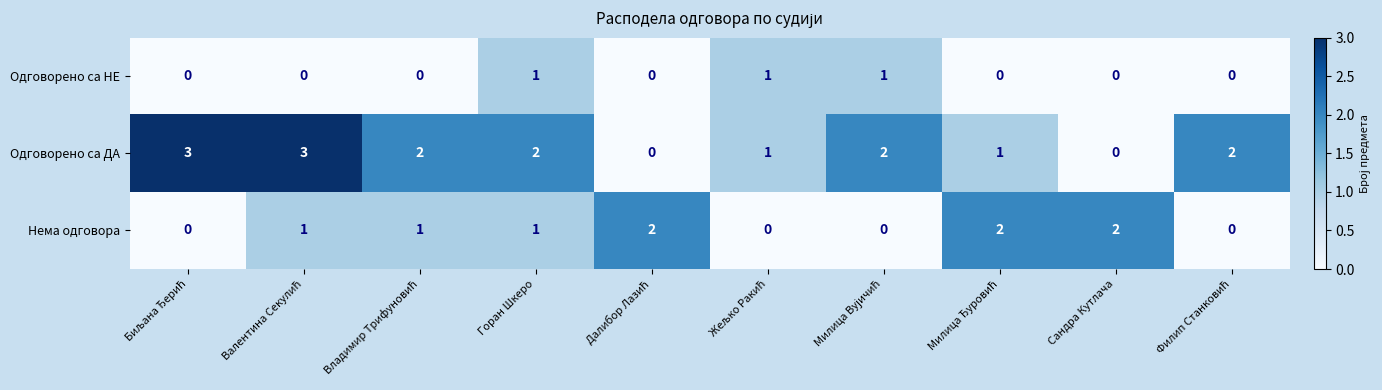

List the series in order of their peak value, lowest first.

Одговорено са НЕ, Нема одговора, Одговорено са ДА